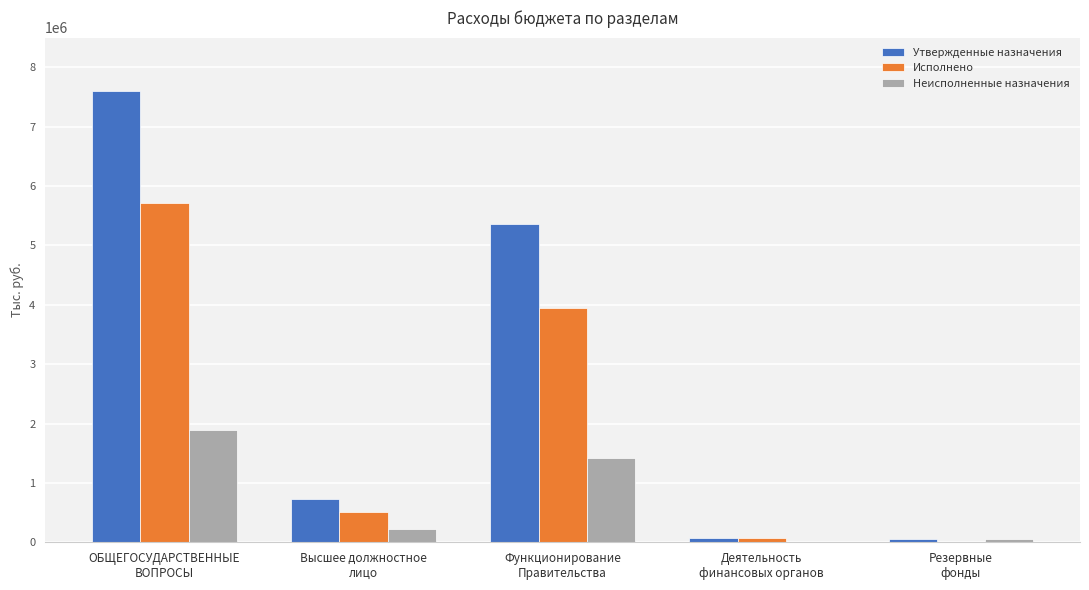

Where does the Исполнено series first go above 503866?

ОБЩЕГОСУДАРСТВЕННЫЕ
ВОПРОСЫ